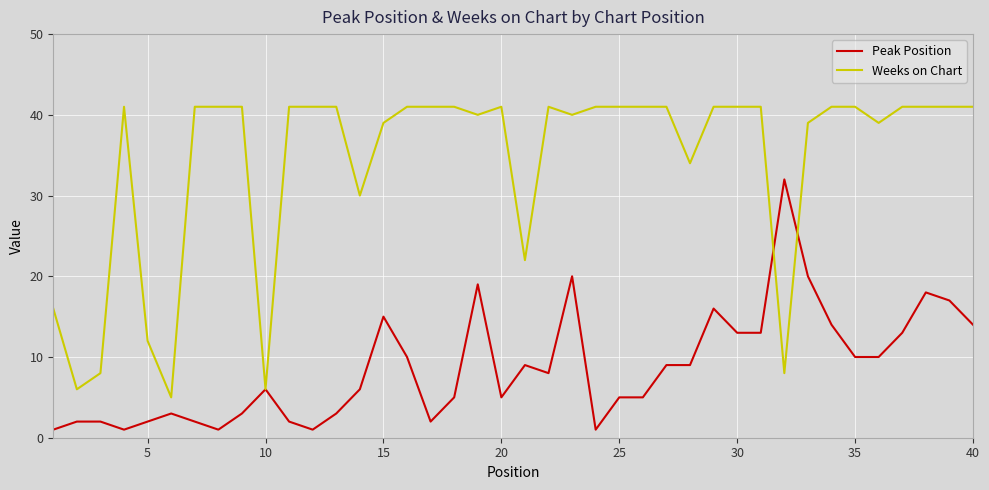

Which series has the largest total across all categories?

Weeks on Chart